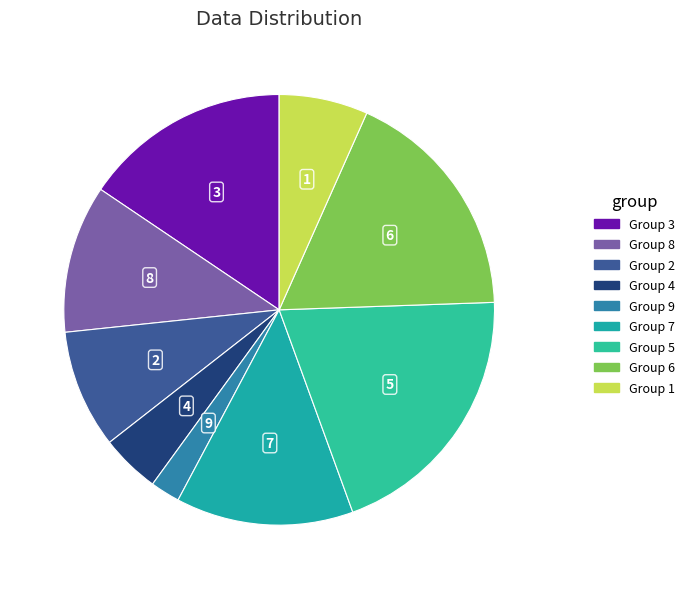

How many slices are in this pie chart?

9